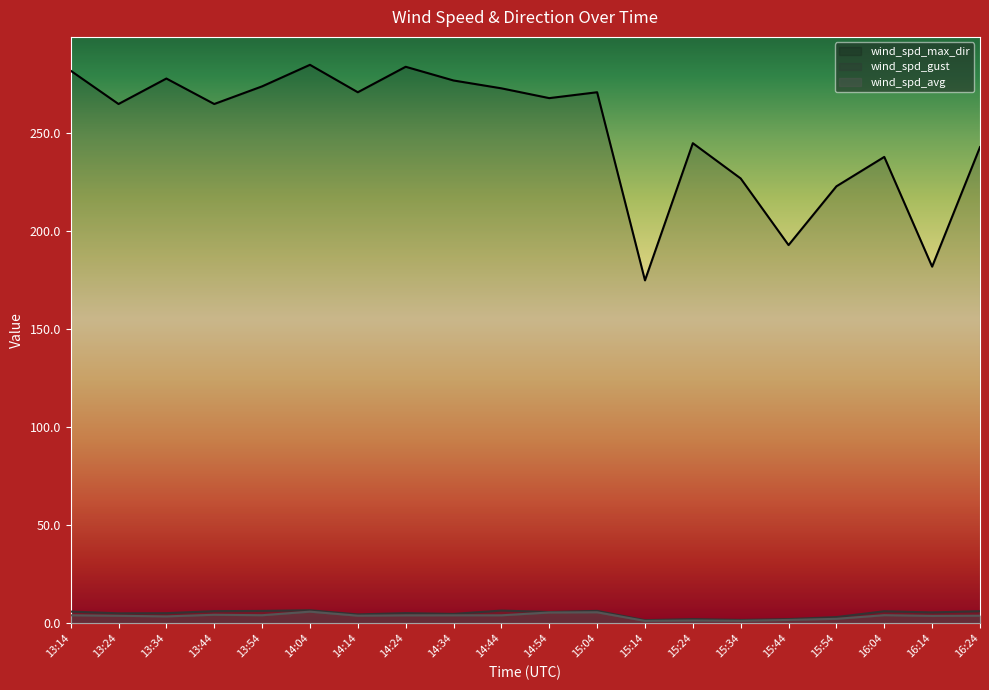

What is the sum of all wind_spd_avg values?

72.8